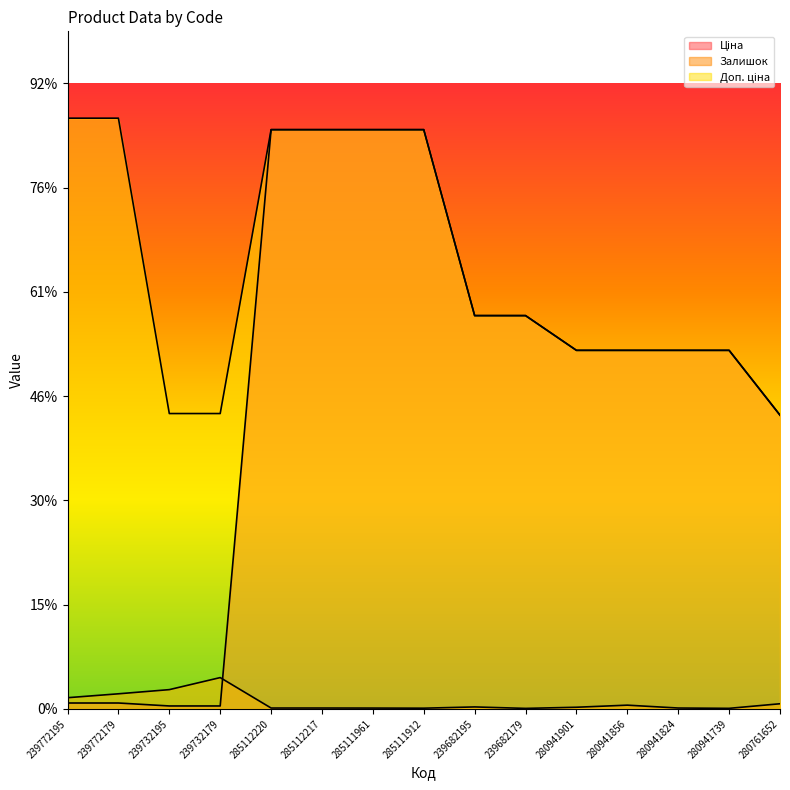

True or false: Залишок and Доп. ціна intersect in this chart.

False